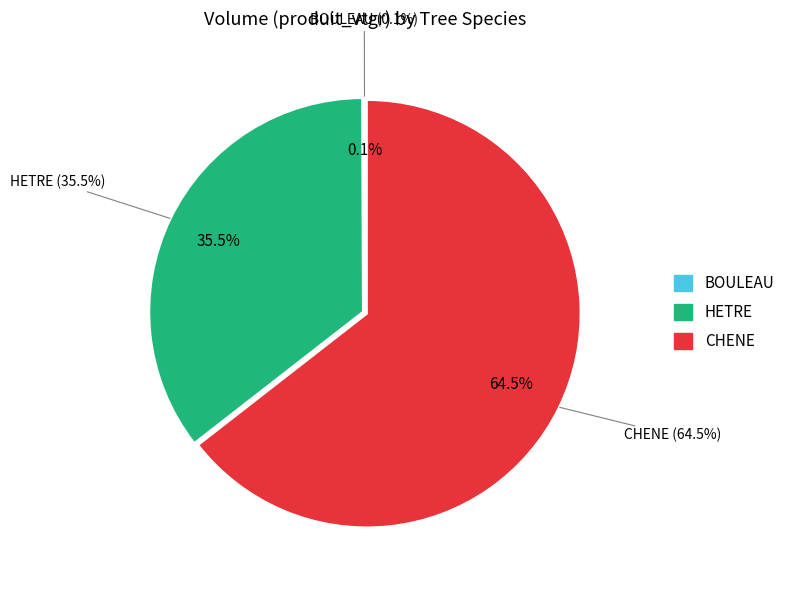

Which slice is the smallest?

BOULEAU